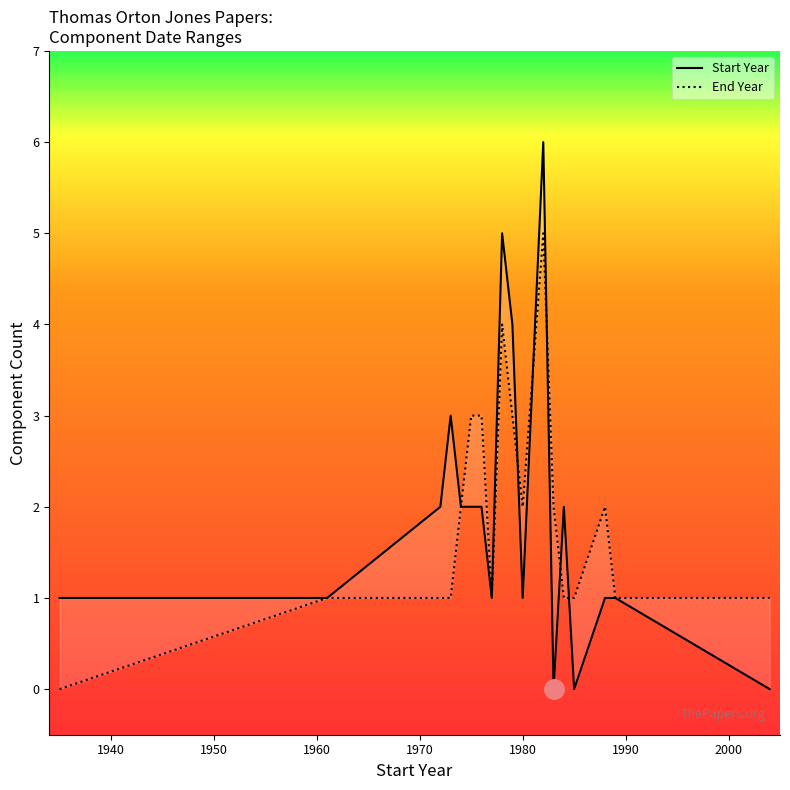

What is the average value of the Start Year series?

2